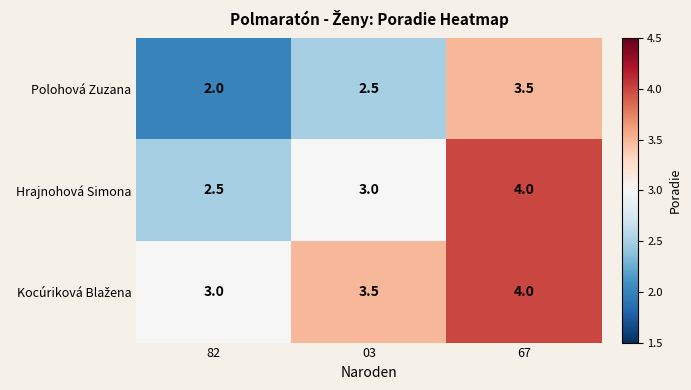

At which category does the chart reach its peak across all series?

67